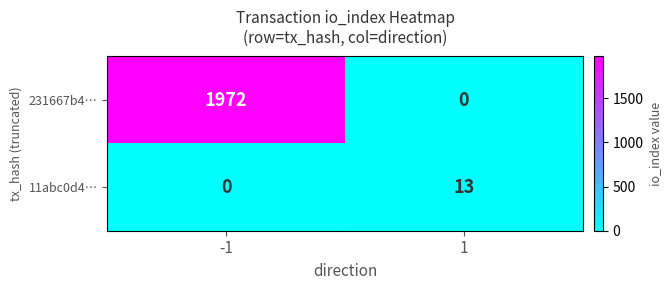

What is the difference between the 231667b4… values at 1 and -1?

1972